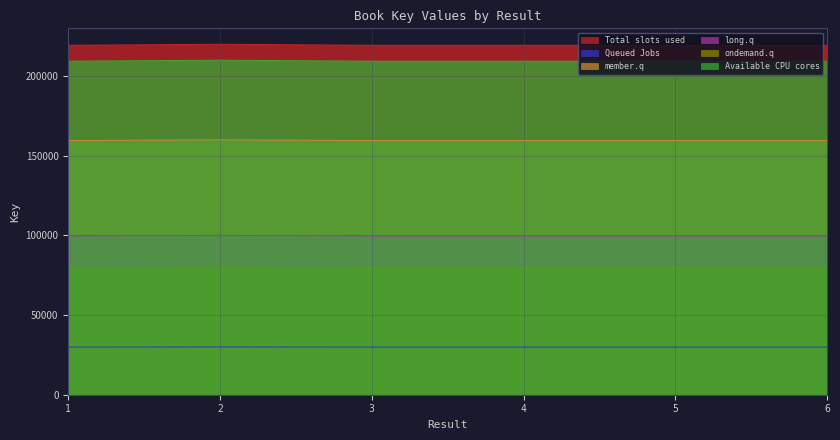

The chart shows a value of 159530.0 at 1. True or false?

True